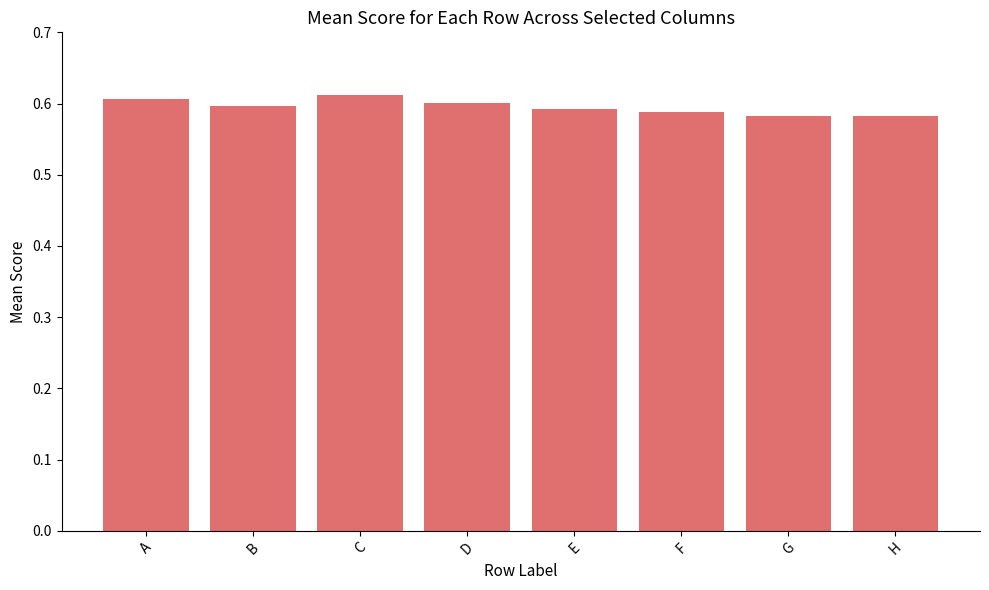

The chart shows a value of 0.6 at A. True or false?

True